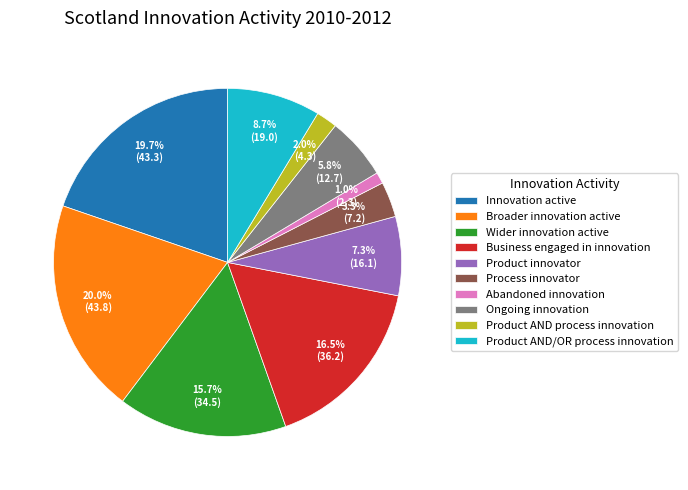

Which category has the smallest portion of the pie?

Abandoned innovation